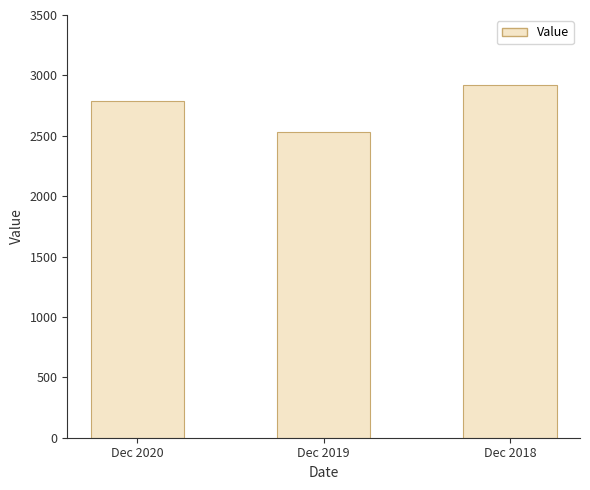

The chart shows a value of 2919 at Dec 2018. True or false?

True